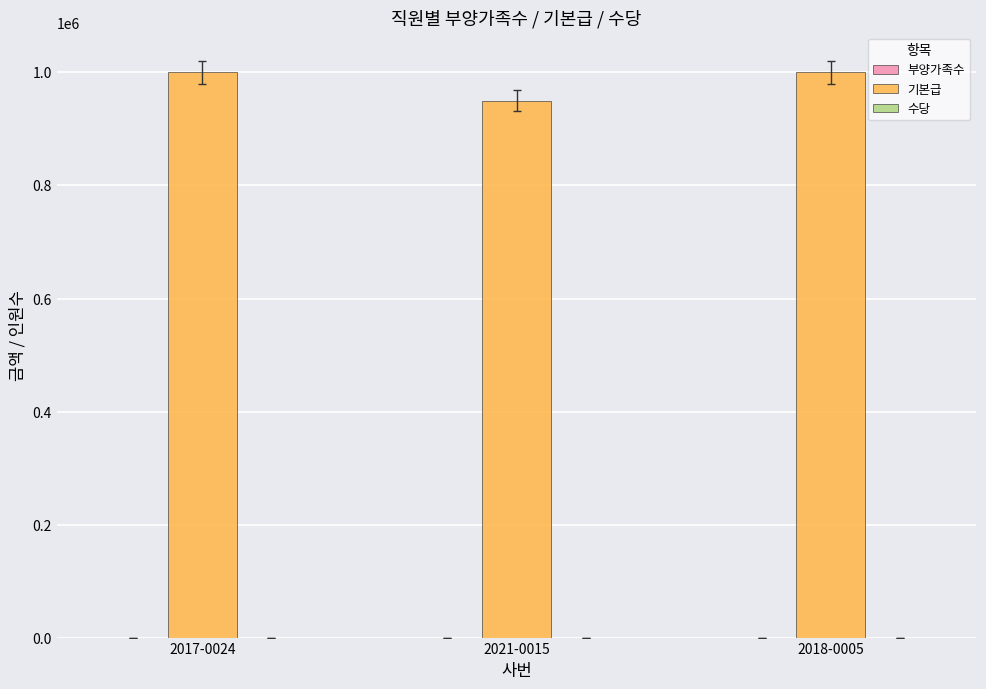

How many data points does each series have?

3